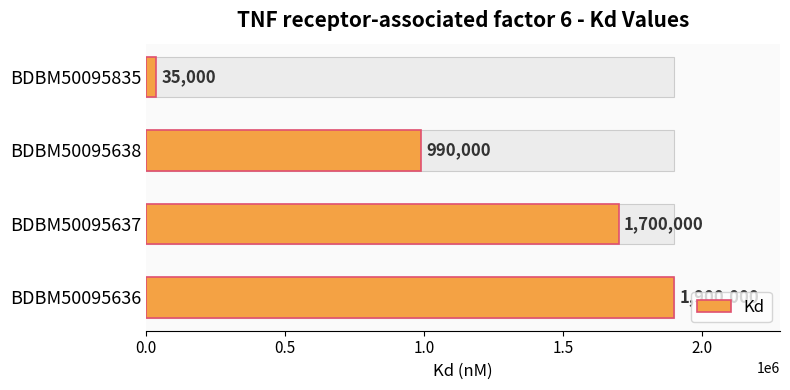

What is the average value?

1156250